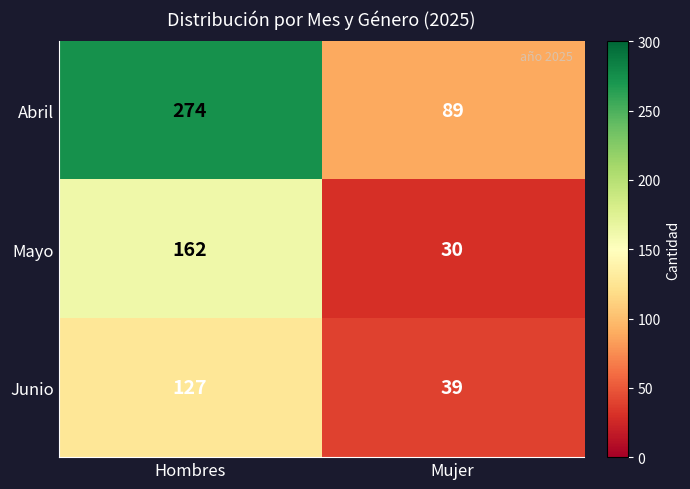

What is the sum of all Abril values?

363